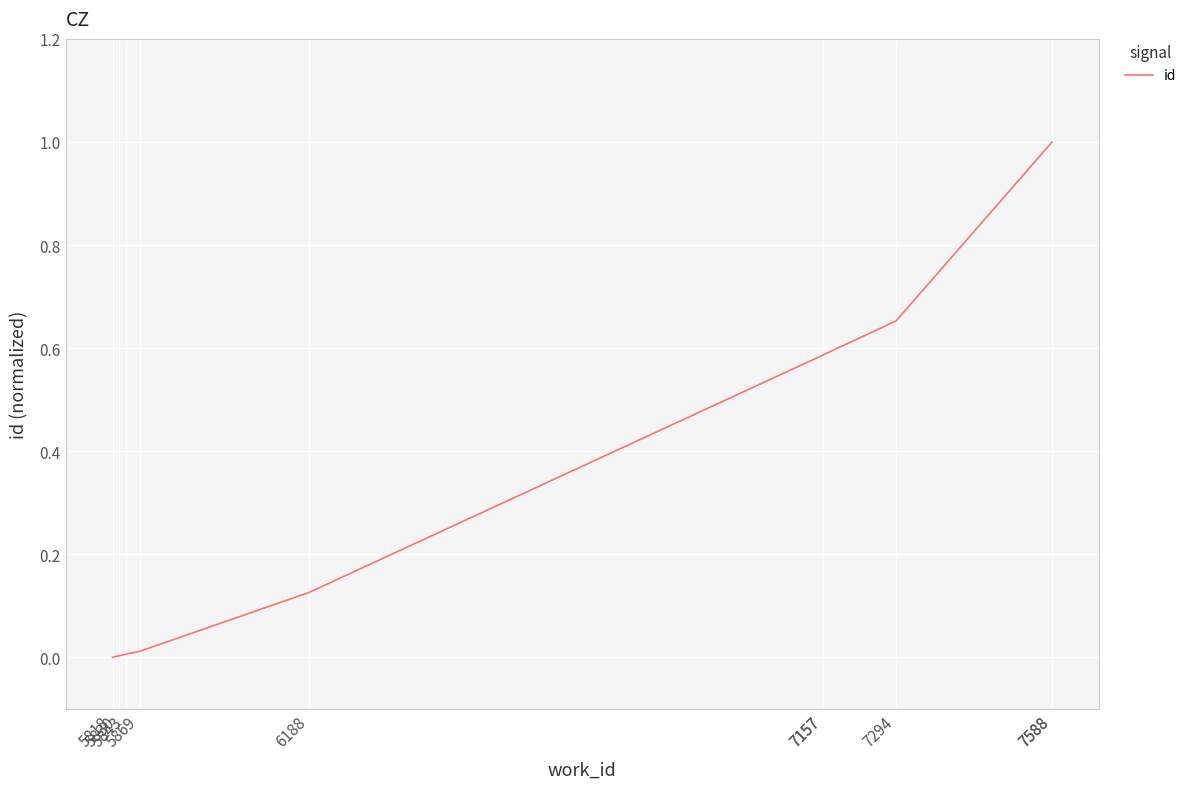

Which has a higher value, 7157 or 5869?

7157